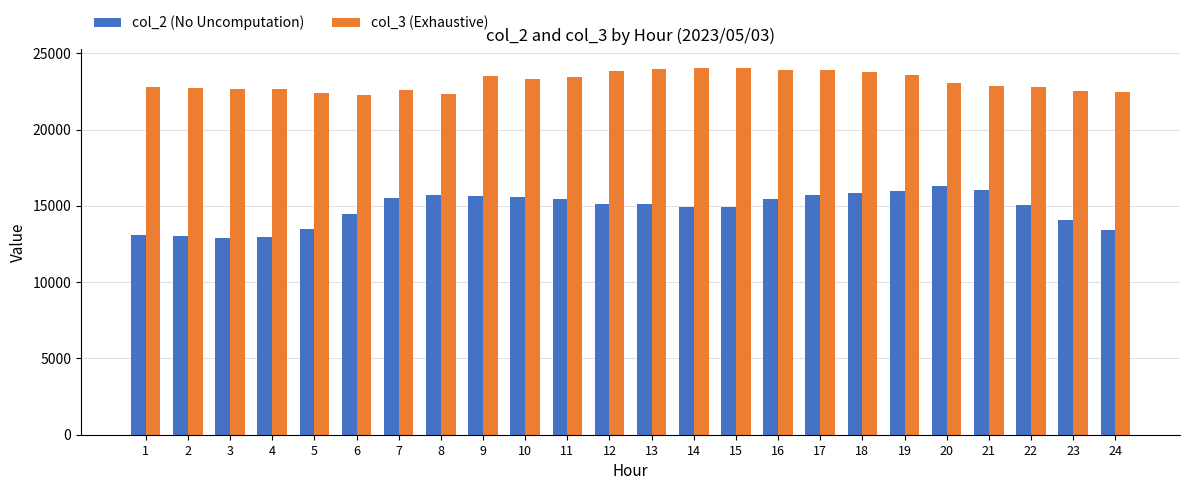

Which series has the largest total across all categories?

col_3 (Exhaustive)